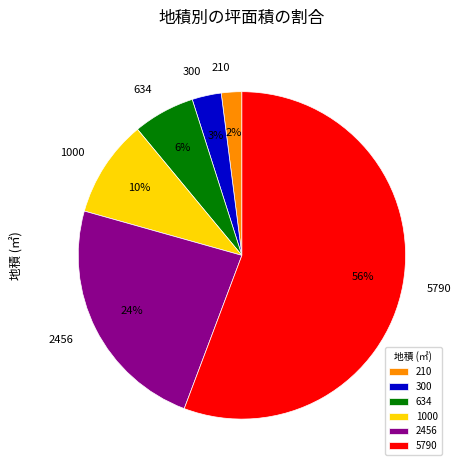

To the nearest percent, what is the average slice percentage?

17%